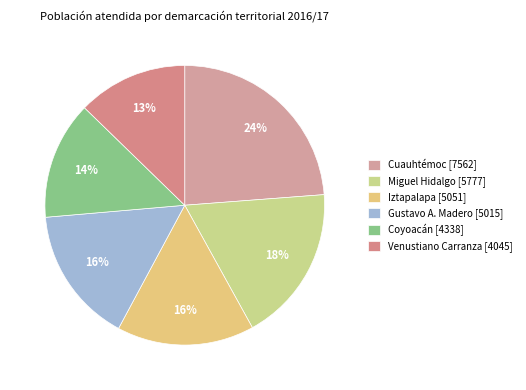

Count the number of slices in the pie.

6